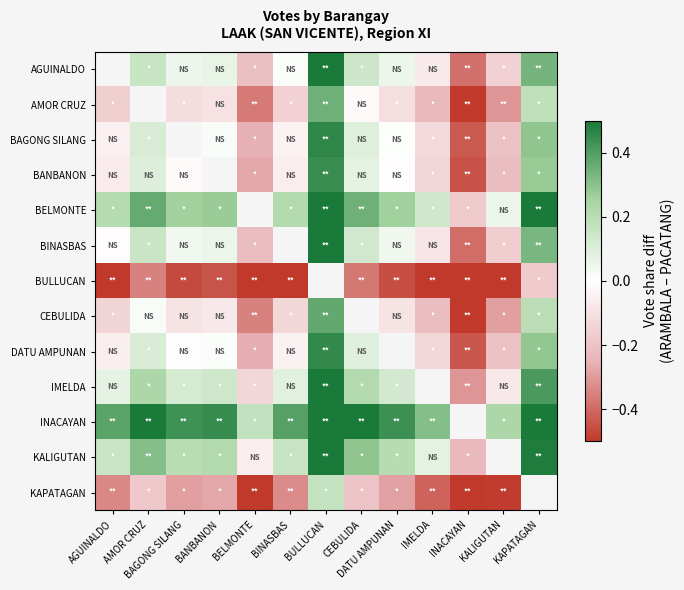

What is the sum of the BINASBAS values at AMOR CRUZ and CEBULIDA?

0.3